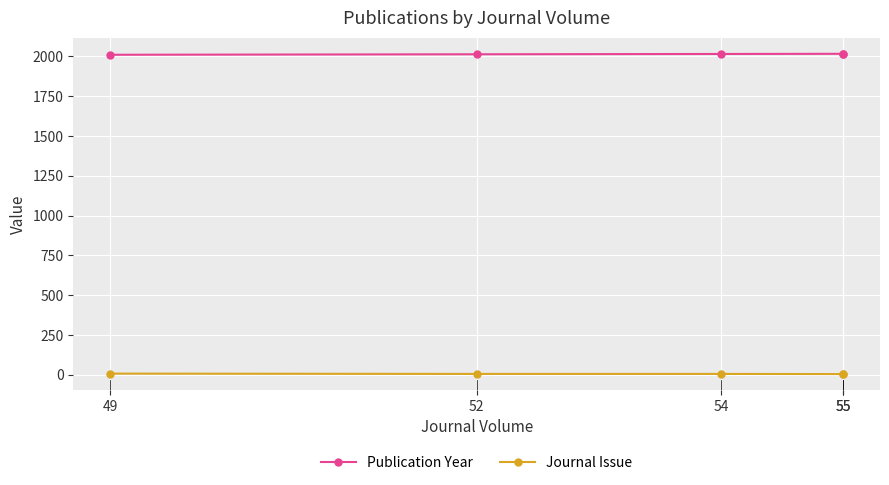

Which series changed the most between 55 and 52?

Publication Year